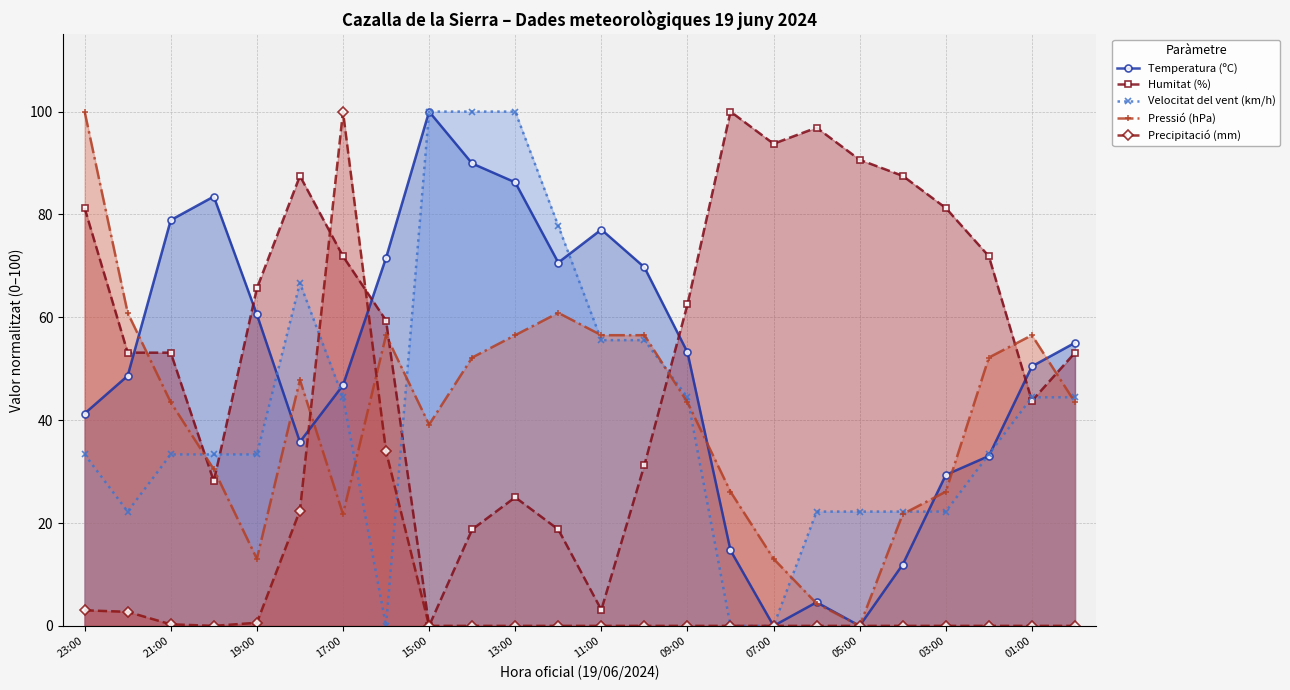

What is the average value of the Velocitat del vent (km/h) series?

42.1